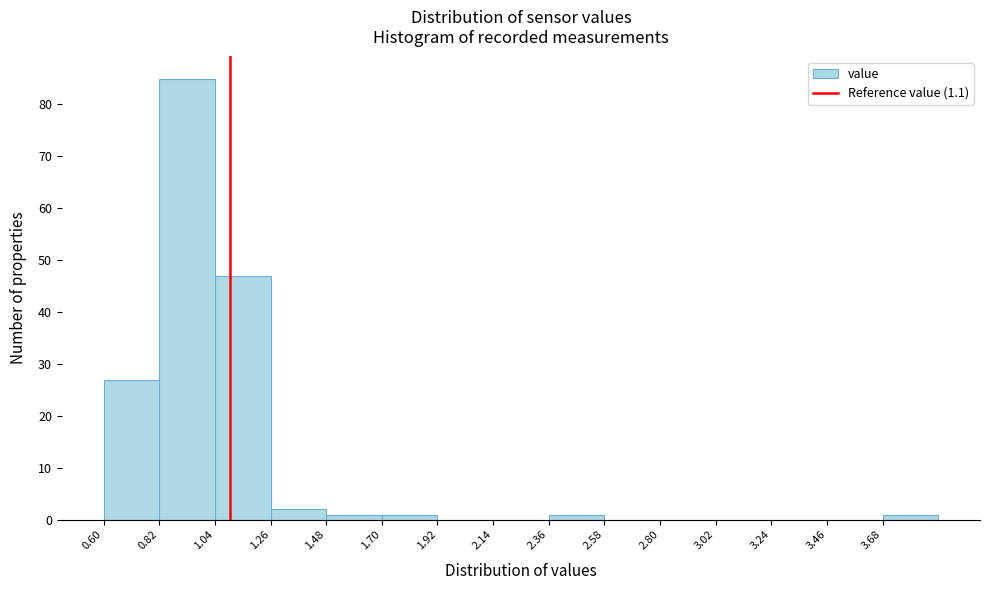

Reading left to right, transcribe this chart: for each bar, give the range it covers on the x-axis and its height. Neither the bar edges nor the heights are printed on the chart, so give them approximately, as read against the axes.

0.60 to 0.82: 27
0.82 to 1.04: 85
1.04 to 1.26: 47
1.26 to 1.48: 2
1.48 to 1.70: 1
1.70 to 1.92: 1
1.92 to 2.14: 0
2.14 to 2.36: 0
2.36 to 2.58: 1
2.58 to 2.80: 0
2.80 to 3.02: 0
3.02 to 3.24: 0
3.24 to 3.46: 0
3.46 to 3.68: 0
3.68 to 3.90: 1